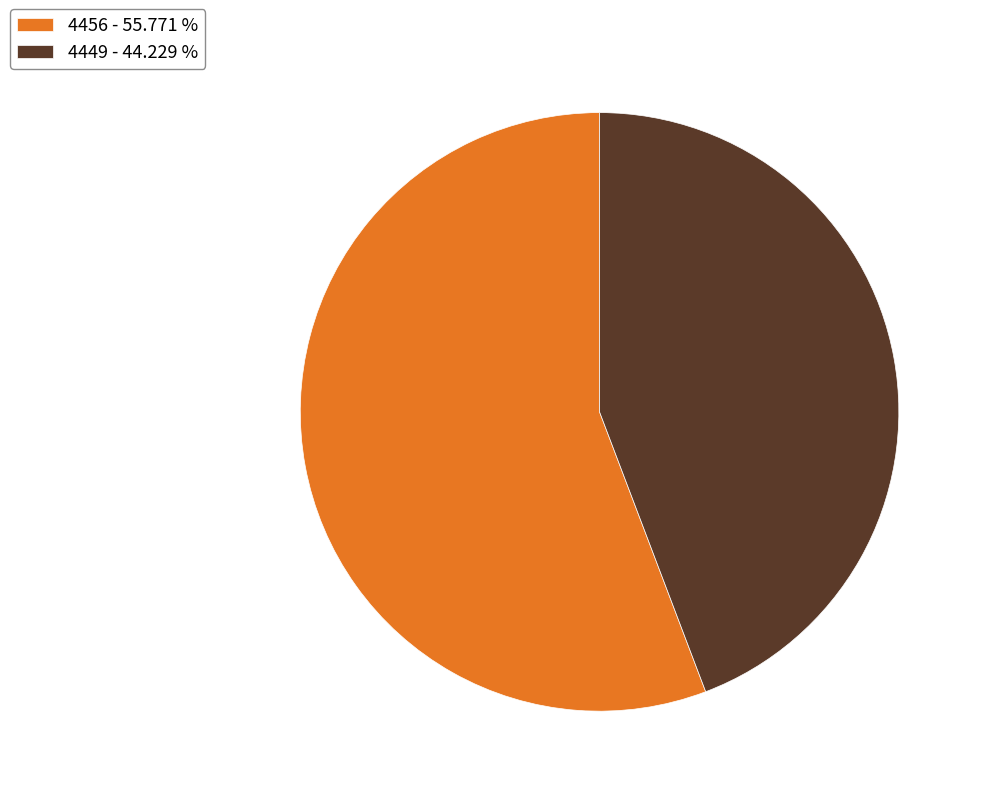

Do 4456 - 55.771 % and 4449 - 44.229 % together represent more than half of the pie?

Yes